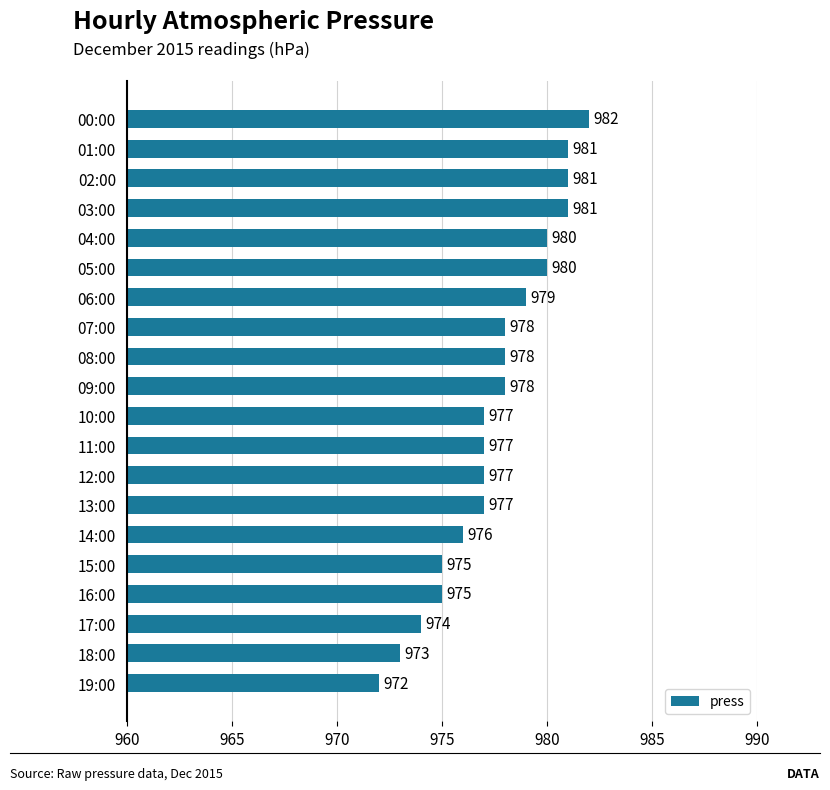

What is the difference between the values at 14:00 and 05:00?

4